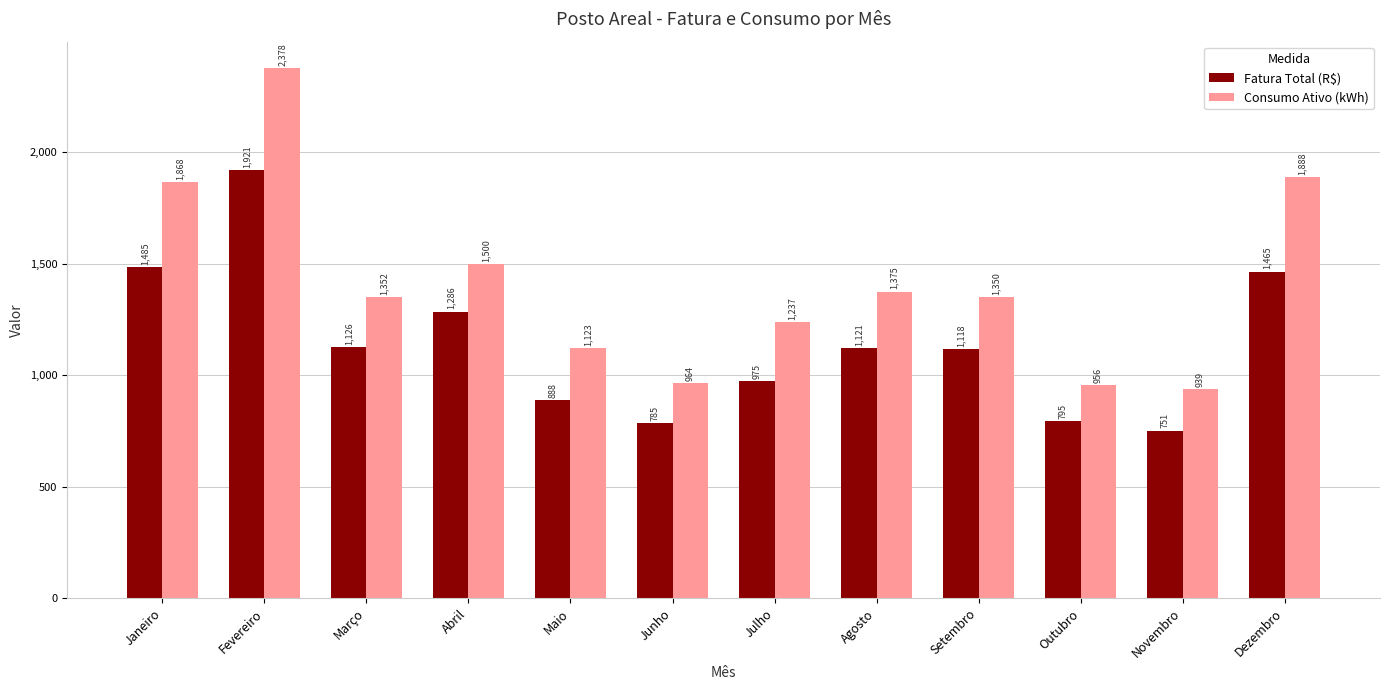

What is the total value across all series at Junho?

1749.4